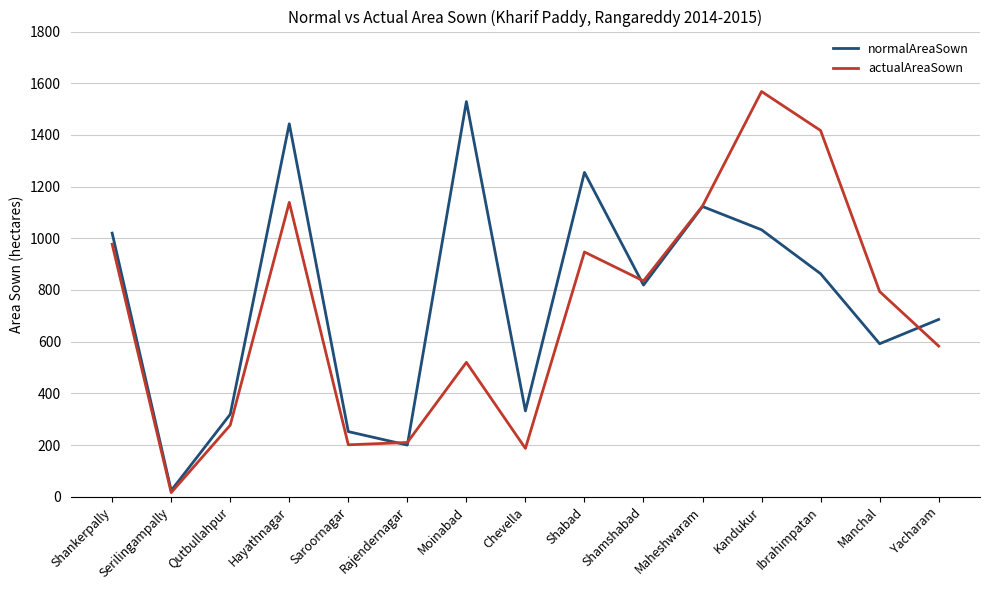

Which series has the largest total across all categories?

normalAreaSown